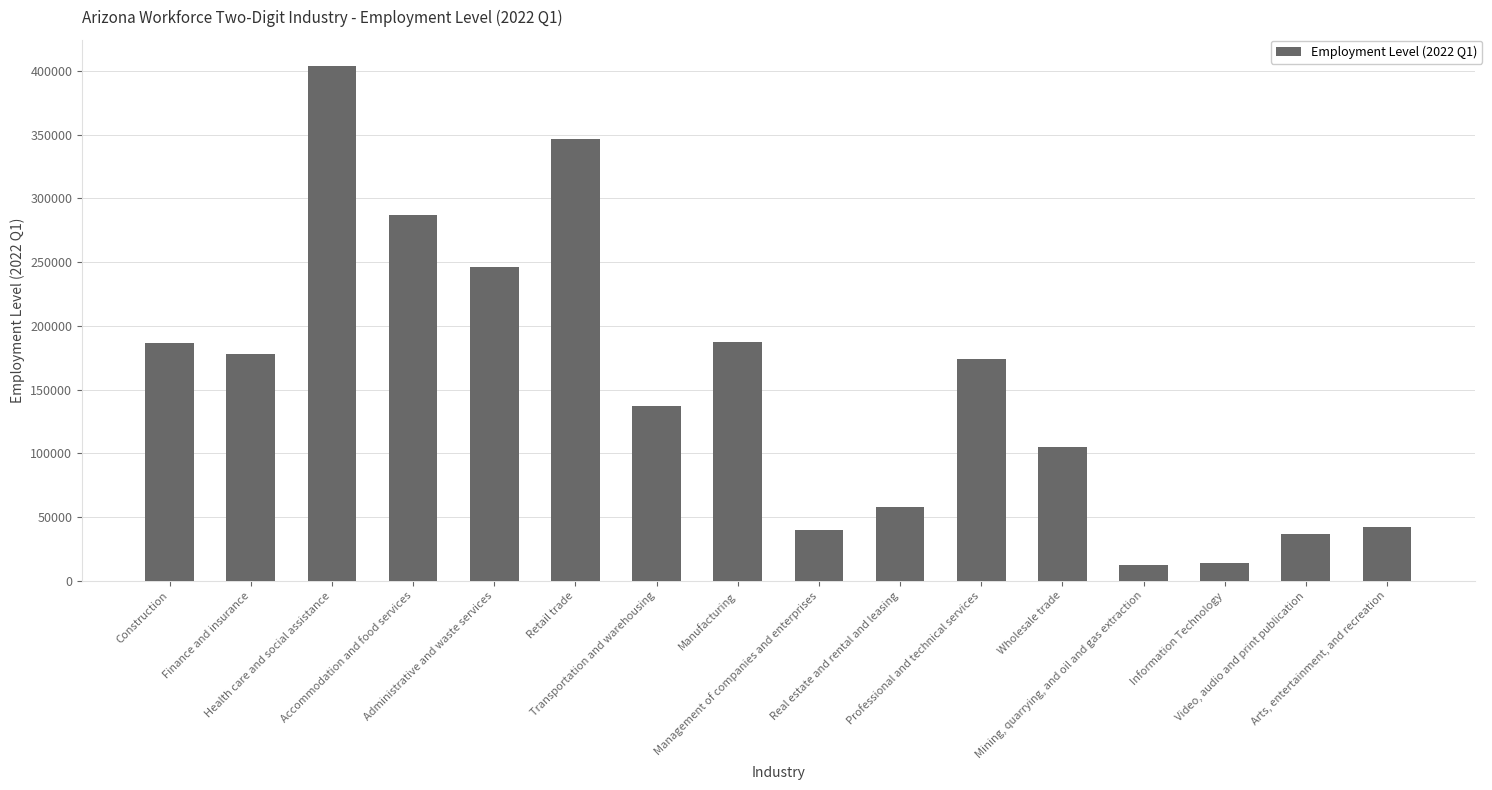

The value at Accommodation and food services is 286657. True or false?

True